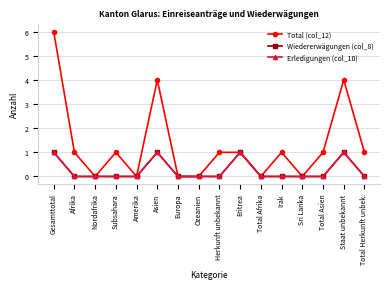

At which label does Total (col_12) reach its minimum?

Nordafrika